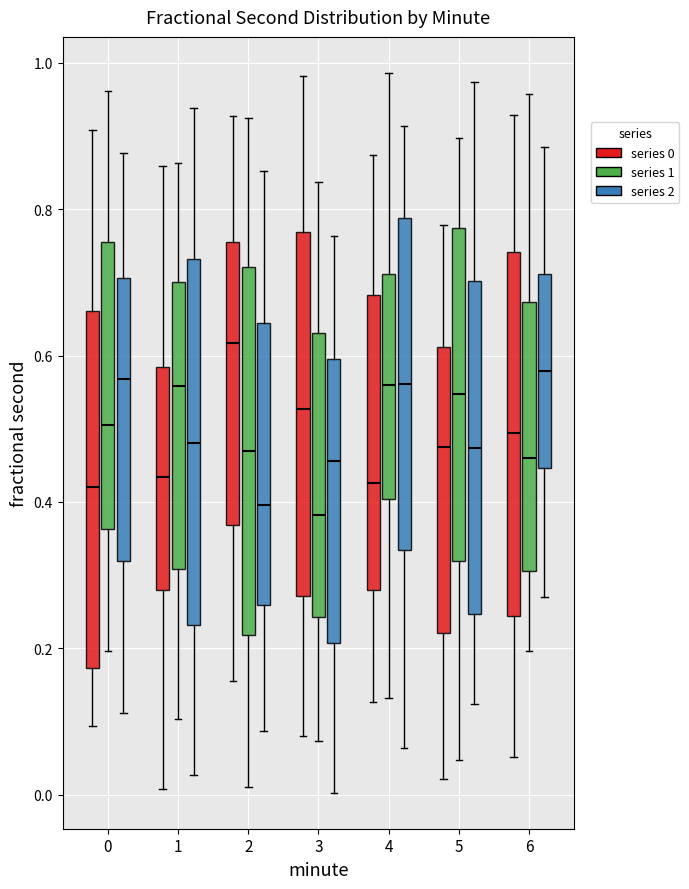

Where is the upper edge of the box for 0 (series 1) on the y-axis? The values are not printed on the chart, so give them approximately, as read against the axis.

0.76